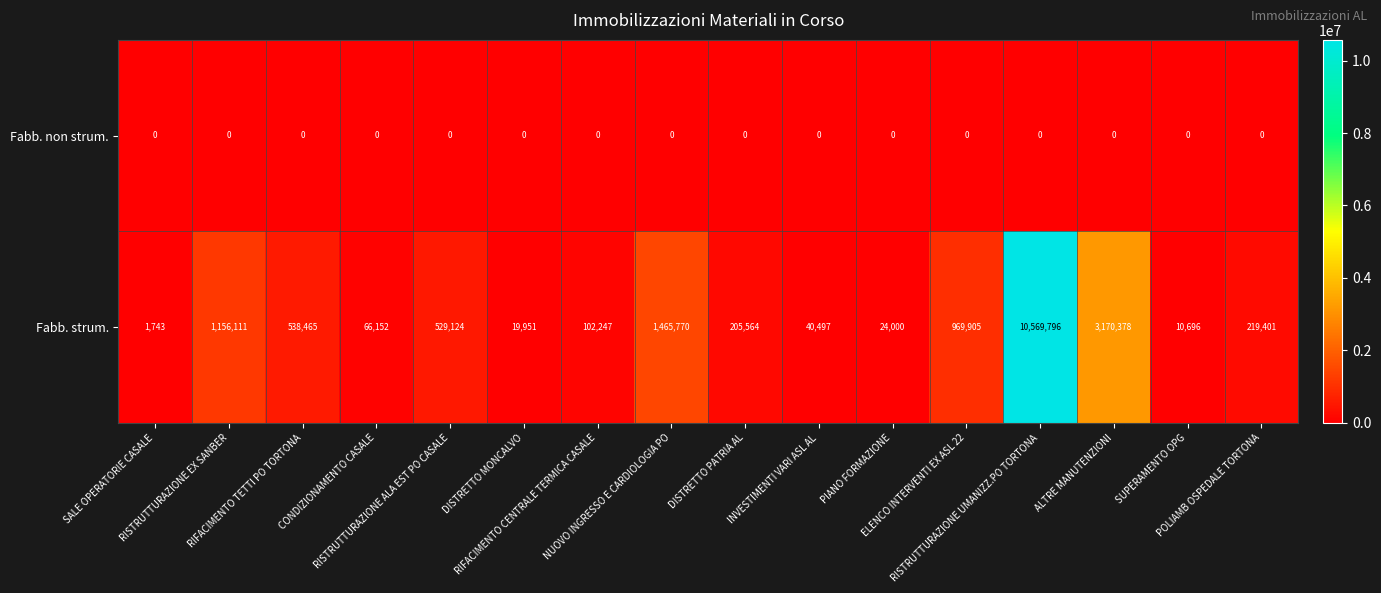

Which series has the largest range (max minus min)?

Fabb. strum.